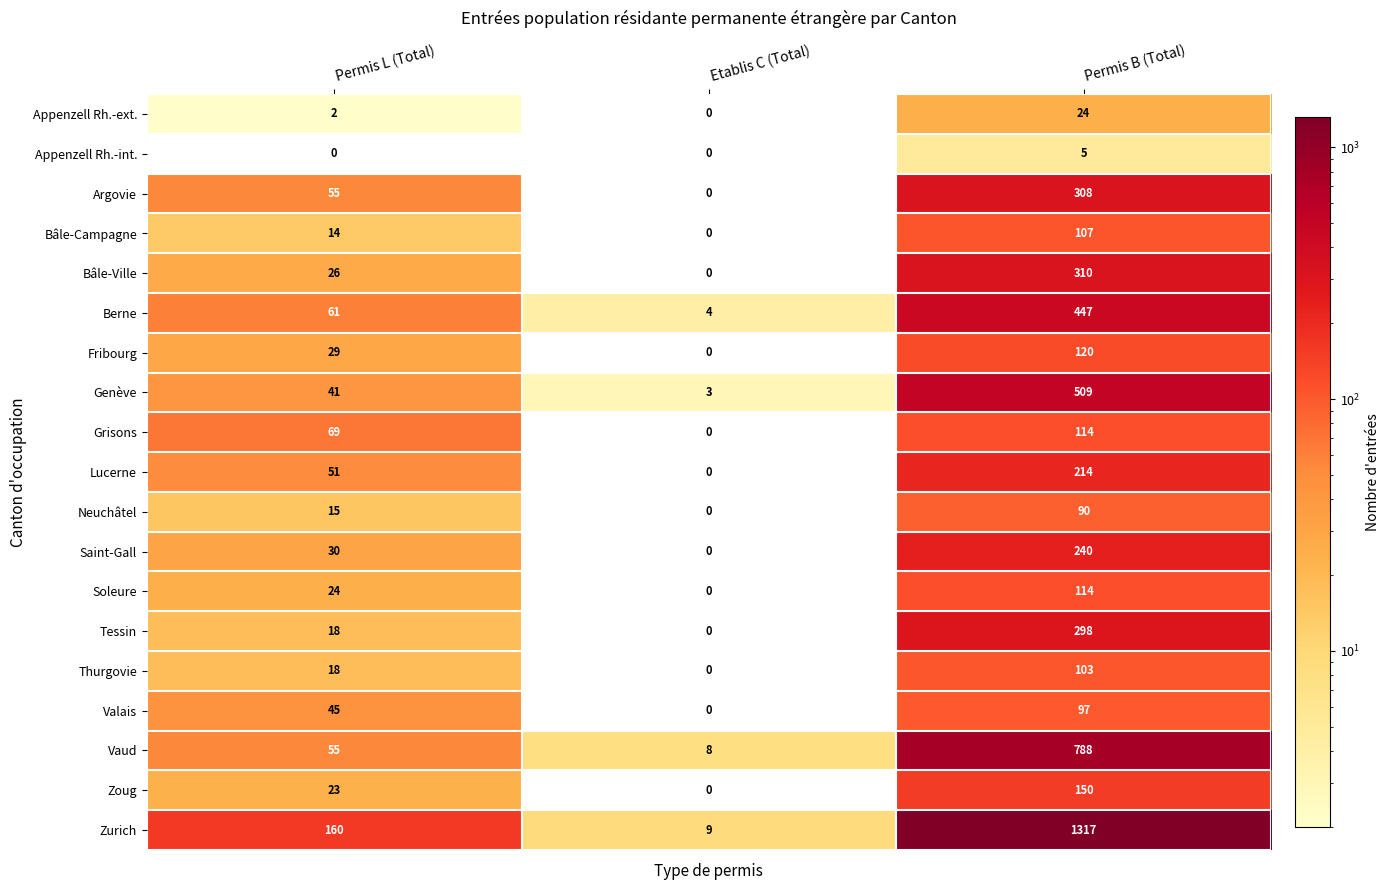

What is the sum of the Fribourg values at Etablis C (Total) and Permis L (Total)?

29